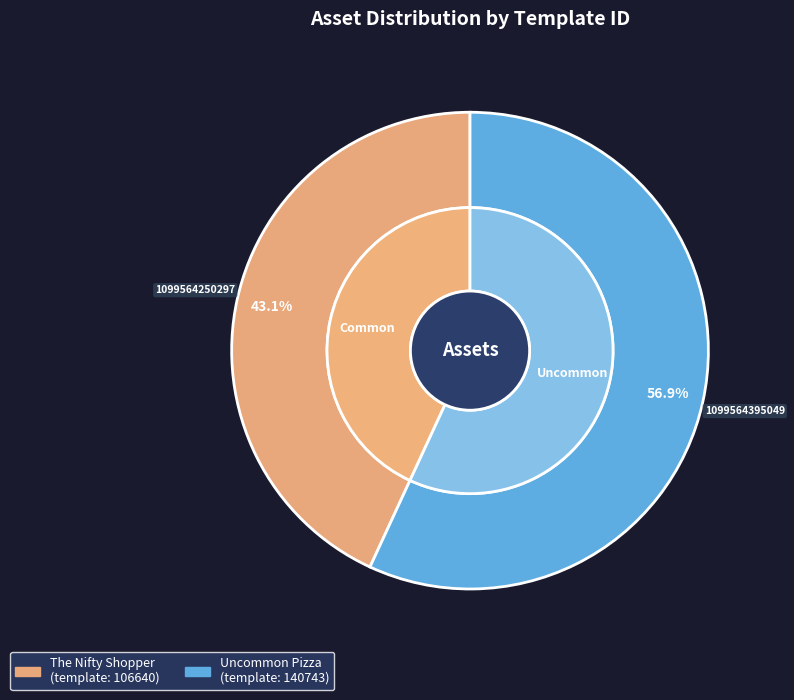

What percentage is NOT represented by 1099564250297?

56.9%